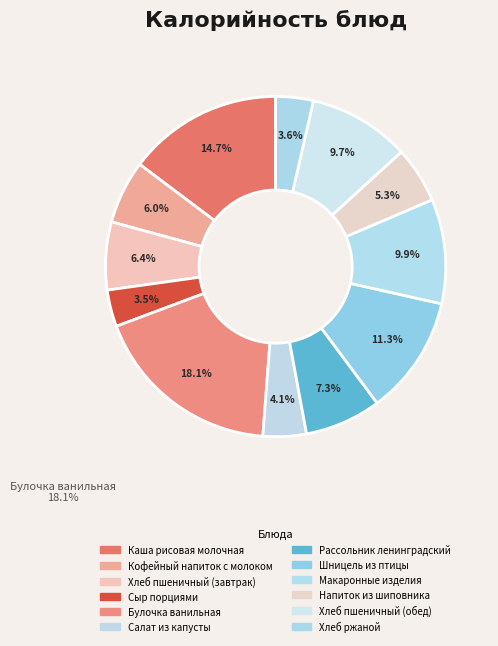

How many segments does this pie chart have?

12